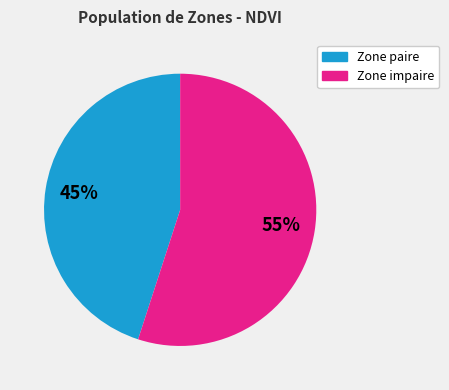

Does any single category account for the majority?

Yes